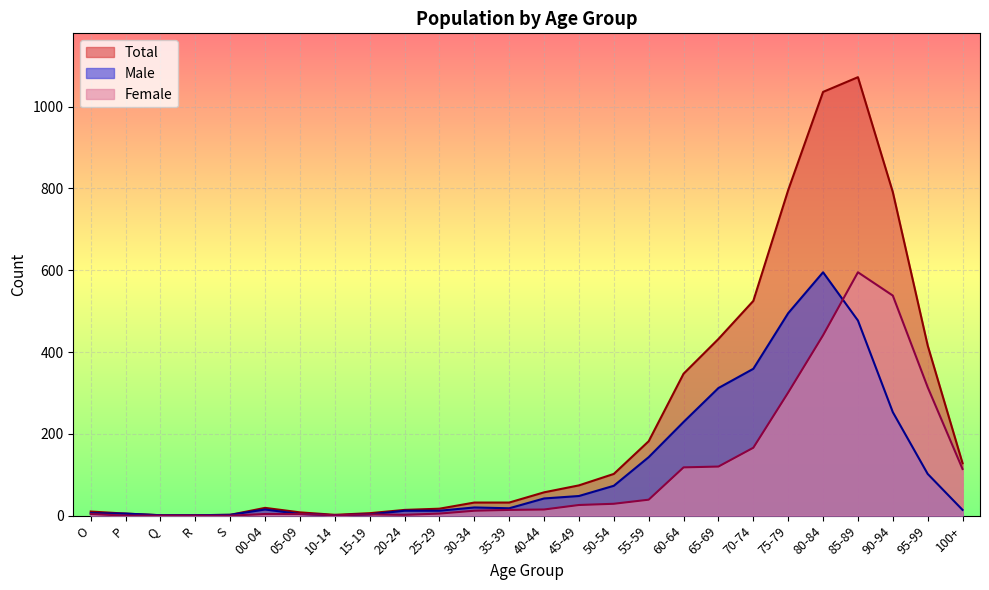

Which has a higher value, R or 80-84?

80-84